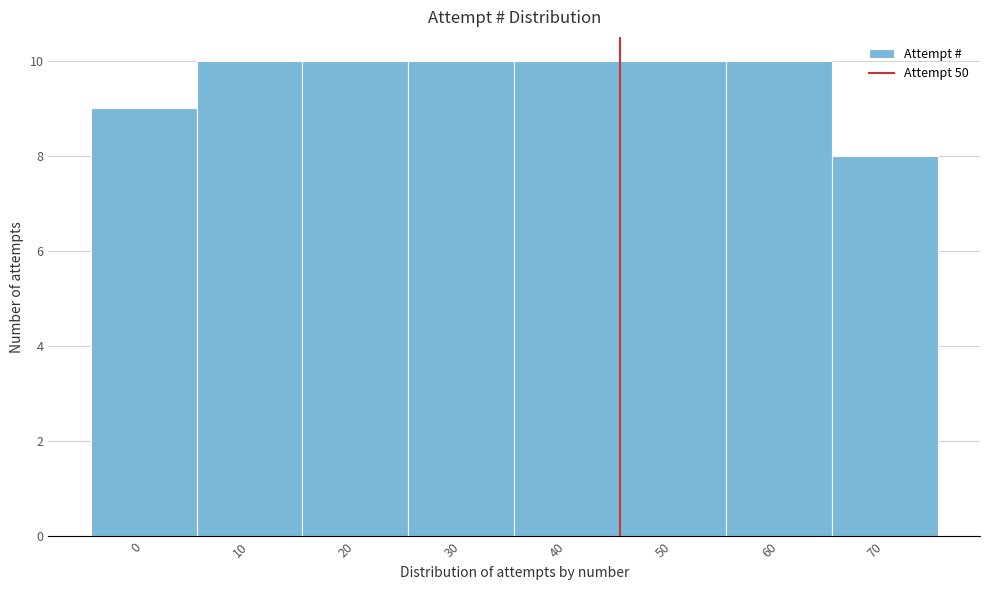

Reading right to left, extract all data points from this chart.

70=8	60=10	50=10	40=10	30=10	20=10	10=10	0=9